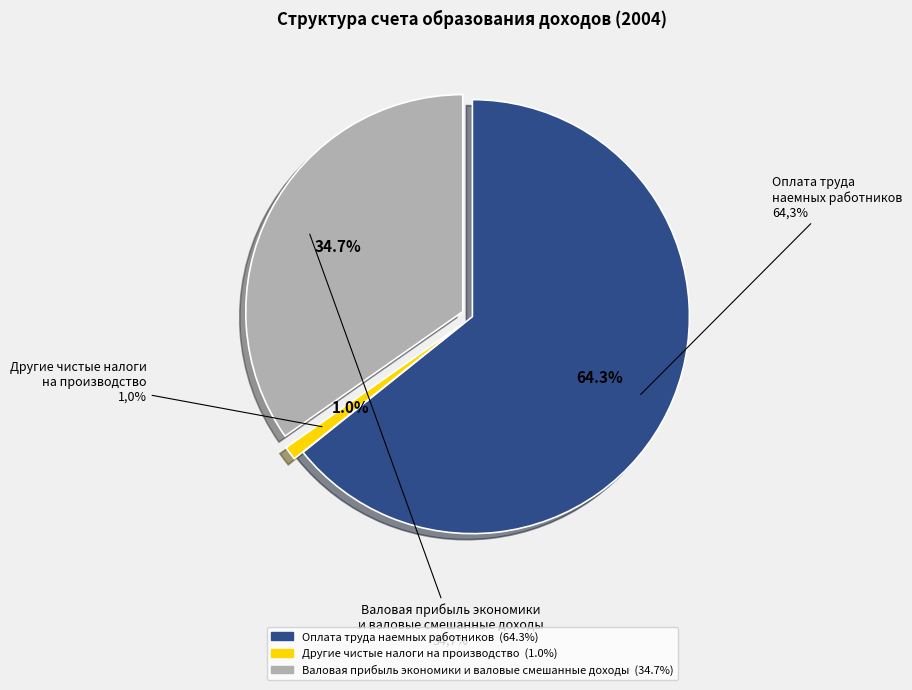

To the nearest percent, what is the average slice percentage?

33%